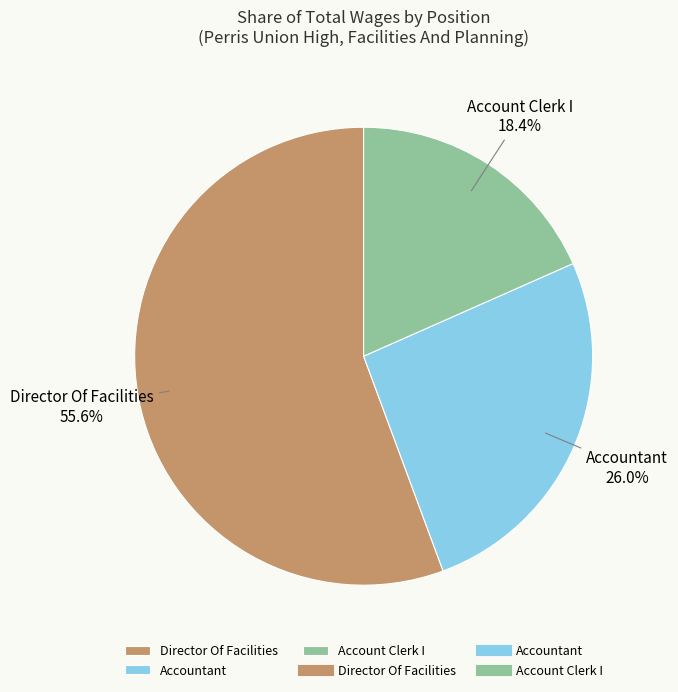

The Account Clerk I slice represents 30% of the pie. True or false?

False